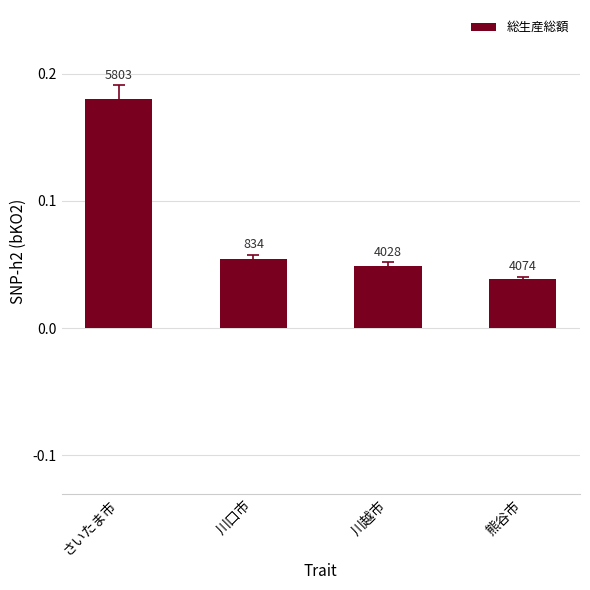

List the labels in order of value, smallest first.

熊谷市, 川越市, 川口市, さいたま市